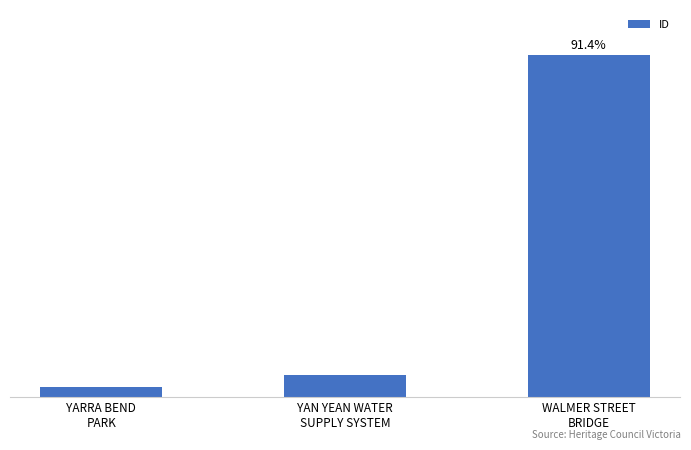

Are the bars horizontal?

No